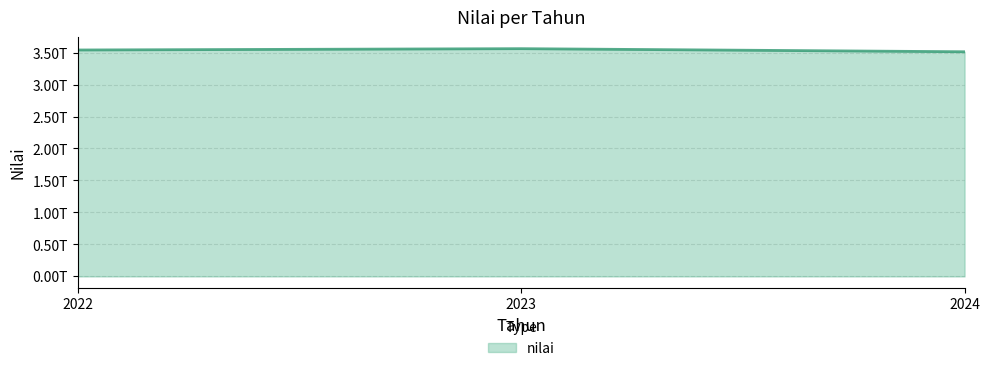

Reading left to right, extract all data points from this chart.

2022=3539962763941.7	2023=3560577948135.1	2024=3512356969129.9